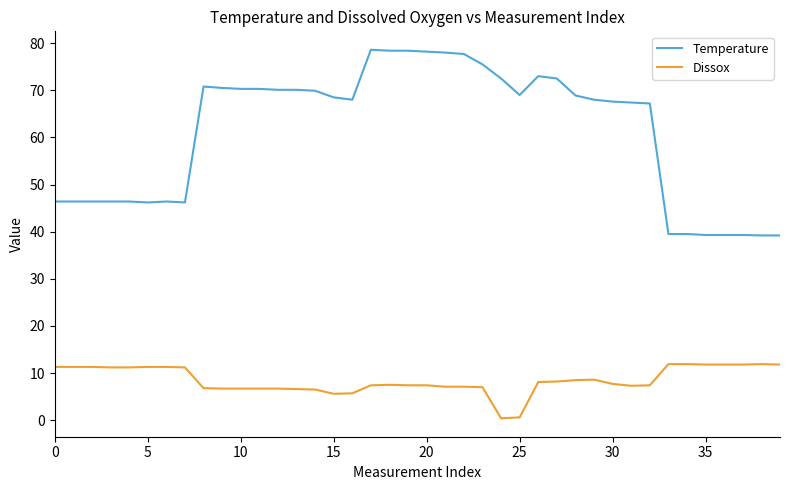

Which series has the widest spread of values?

Temperature